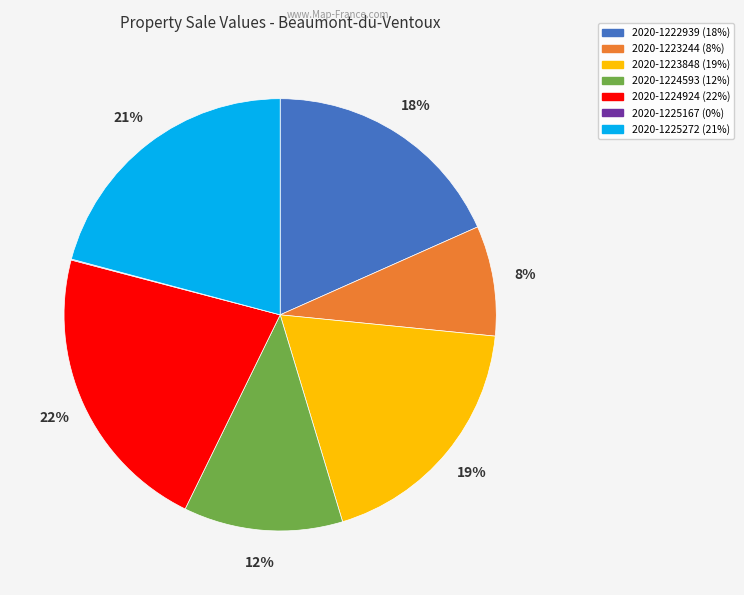

Which has a higher value, 2020-1224593 or 2020-1224924?

2020-1224924